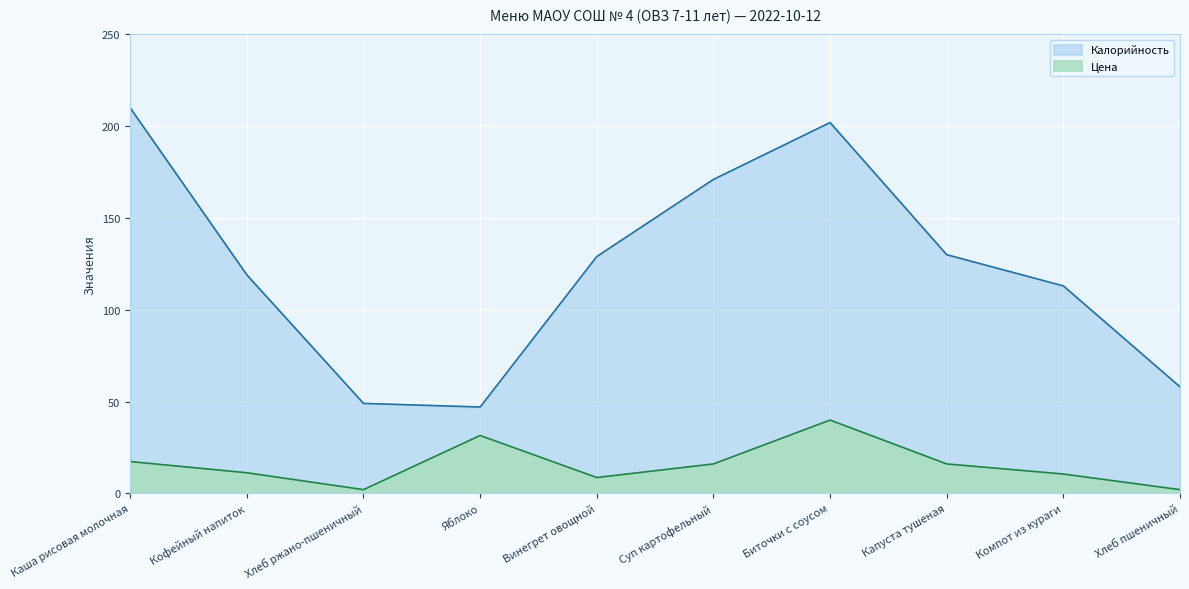

True or false: Цена has a value of 0.6 at Хлеб ржано-пшеничный.

False